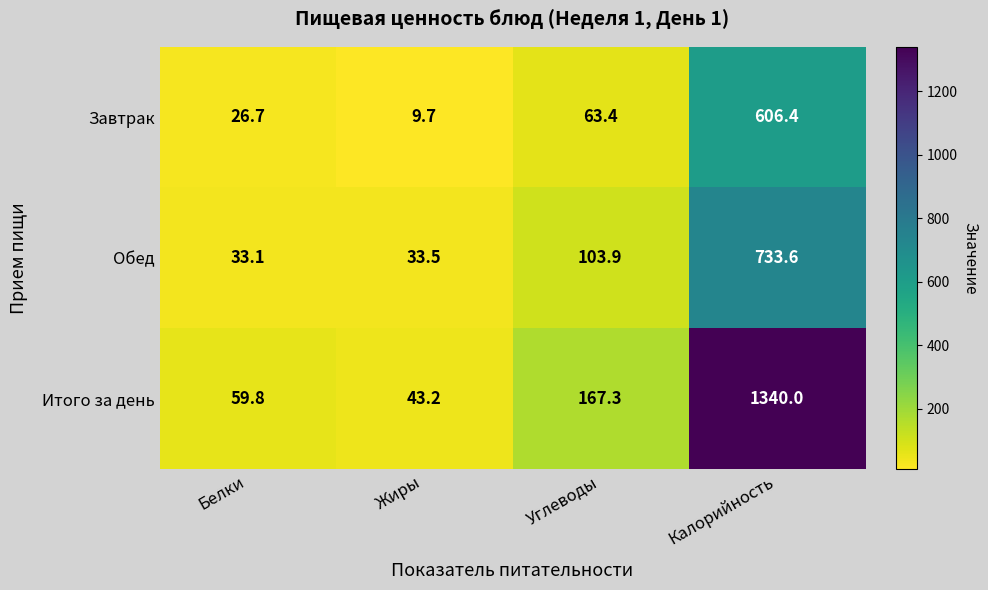

What is the sum of all Итого за день values?

1610.3